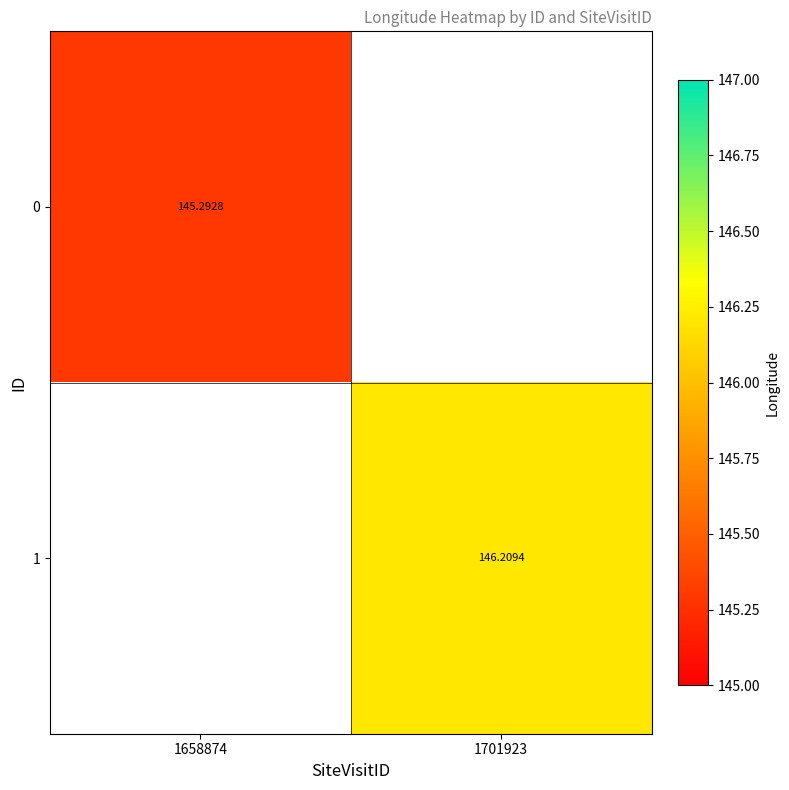

The value of 1 at 1658874 is 81.1. True or false?

False